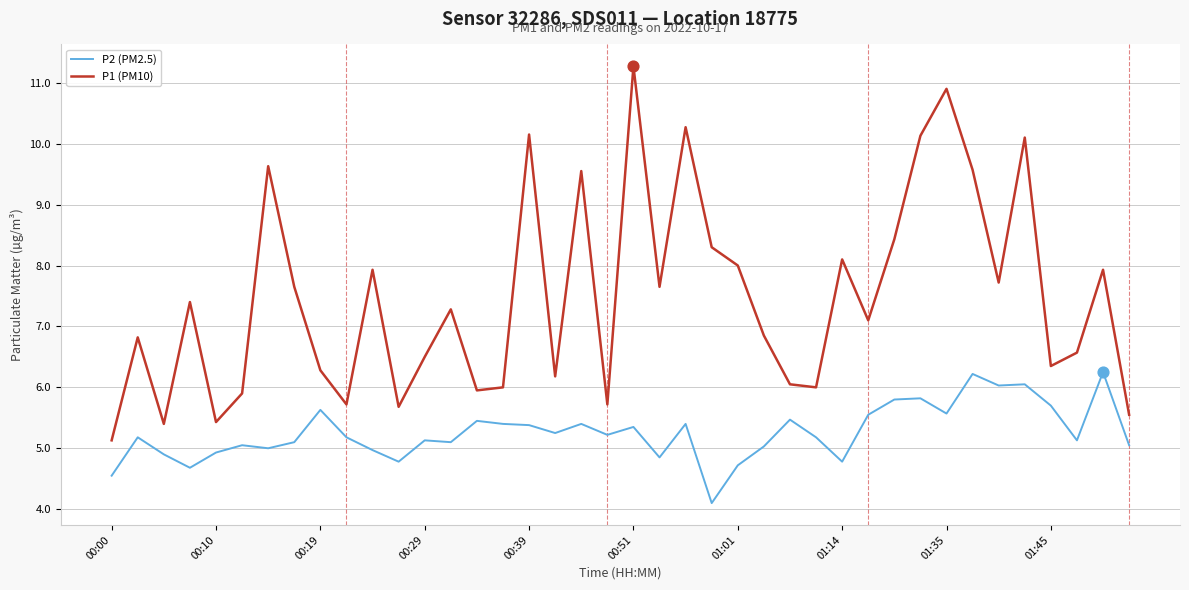

What are all the series names shown in the legend?

P2 (PM2.5), P1 (PM10)